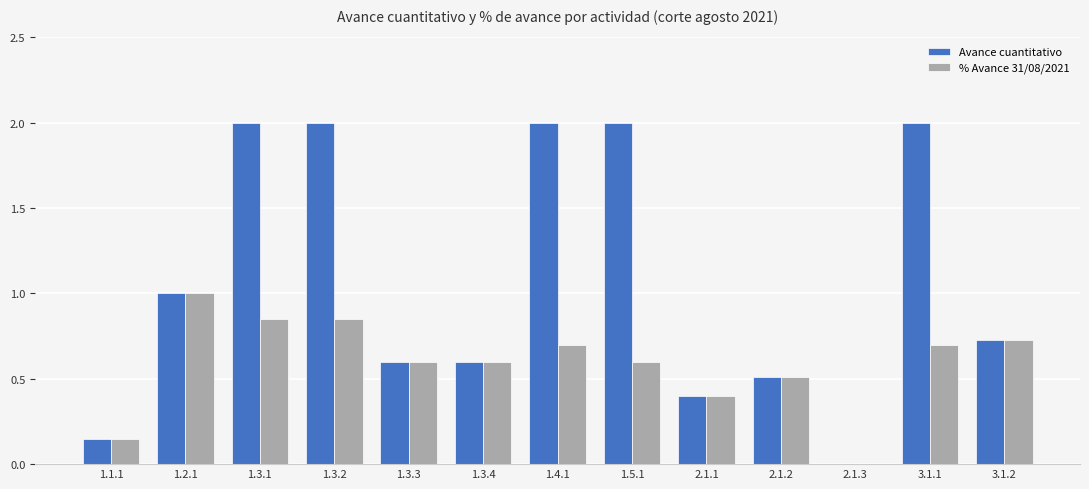

Which series has the largest total across all categories?

Avance cuantitativo